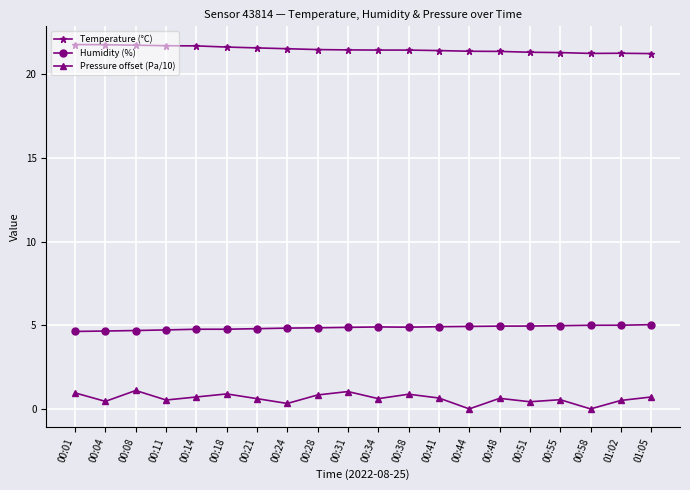

True or false: Temperature (°C) and Humidity (%) intersect in this chart.

False